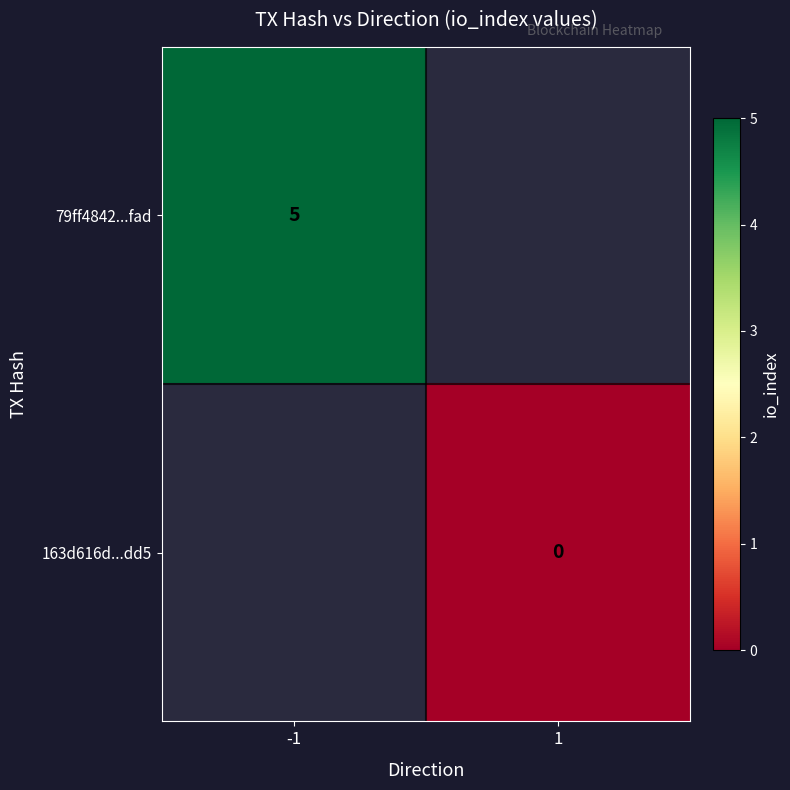

At how many categories does at least one series exceed 2?

1